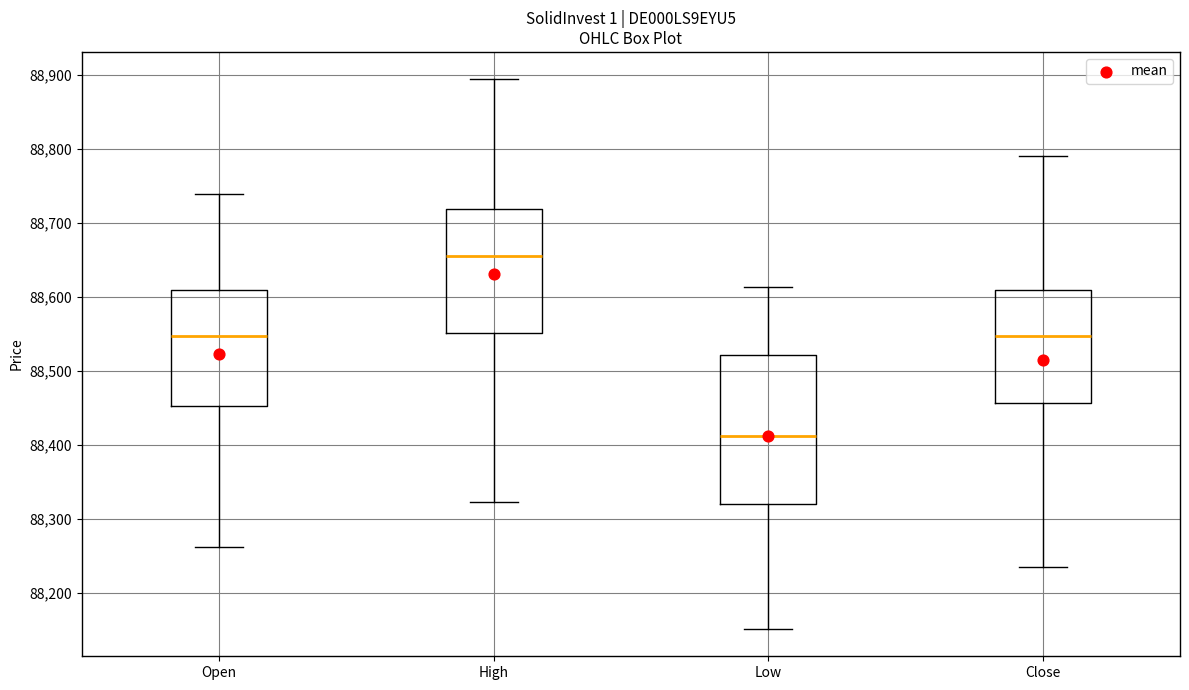

Where is the upper edge of the box for Close on the y-axis? The values are not printed on the chart, so give them approximately, as read against the axis.

88610